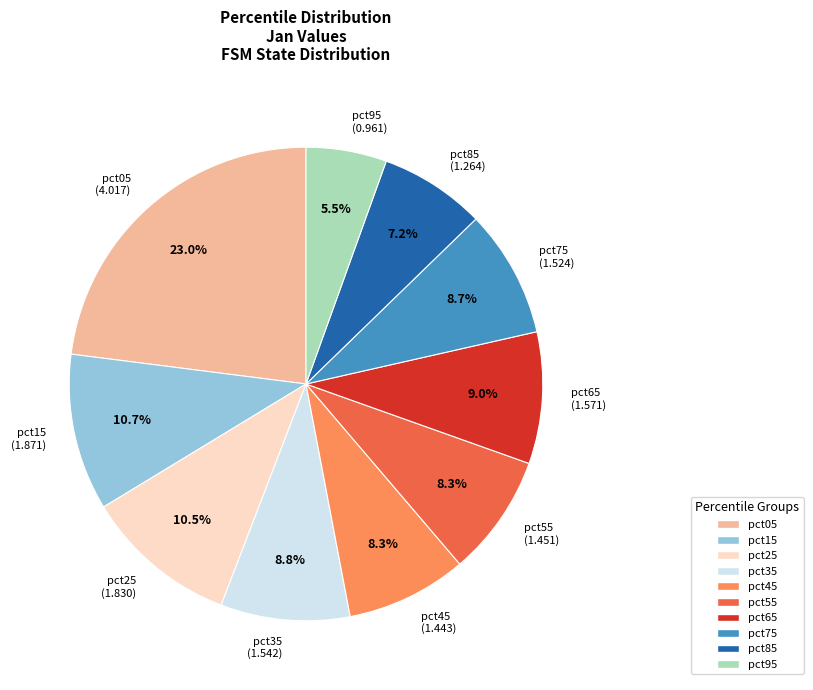

Combined, do pct55 and pct85 account for over 50%?

No